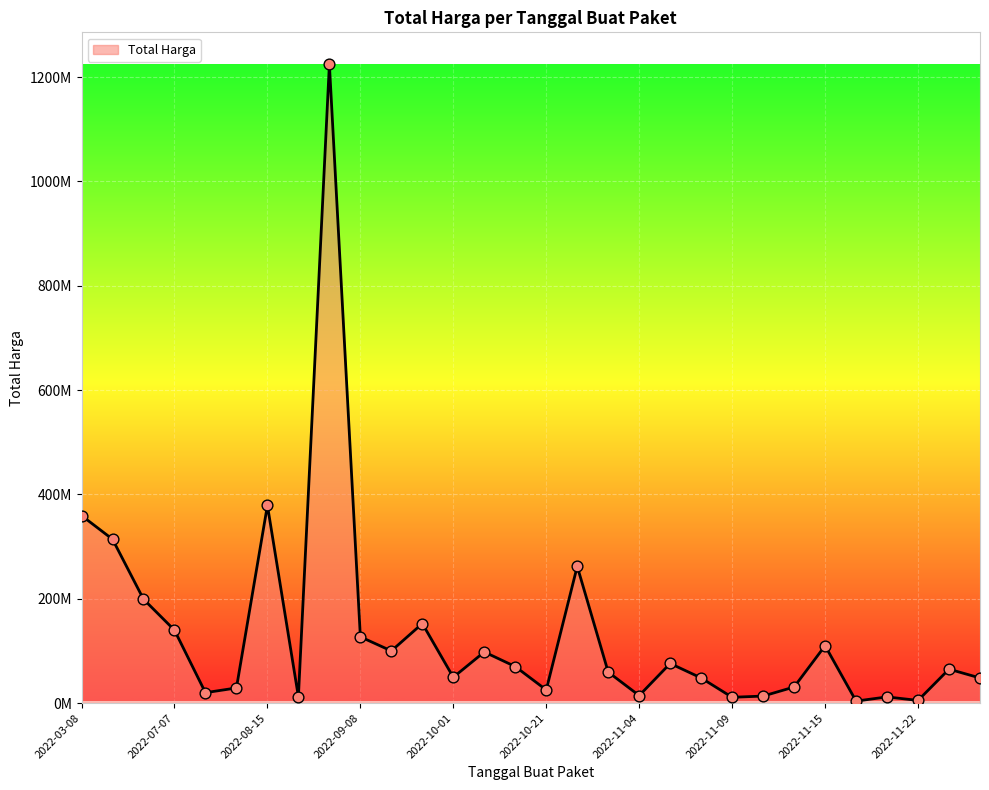

Is this an area chart (filled region under the line)?

Yes